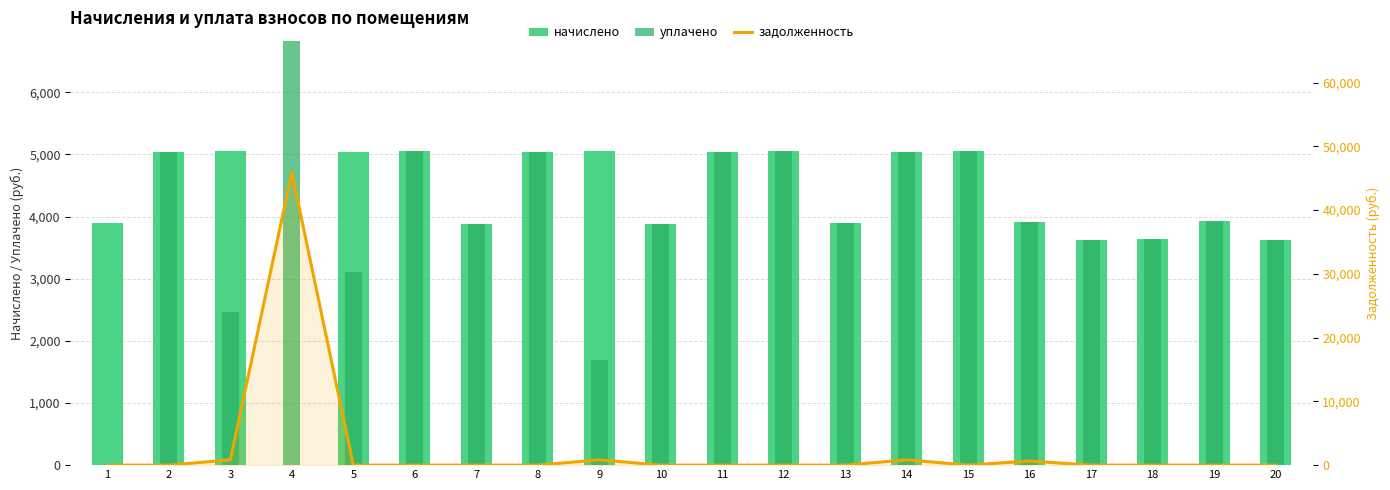

Which series has the widest spread of values?

задолженность